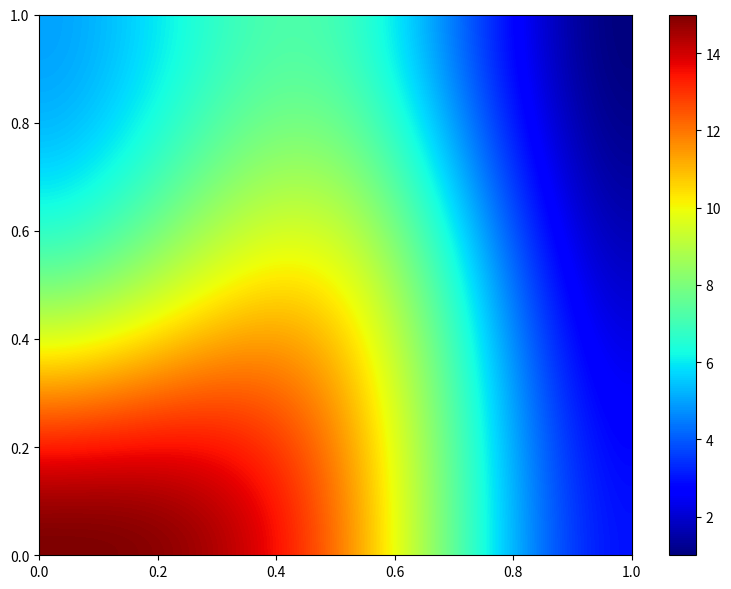

Reading left to right, what are all the values shown in this chart?

15	12	8	10	3	2	5	7	1